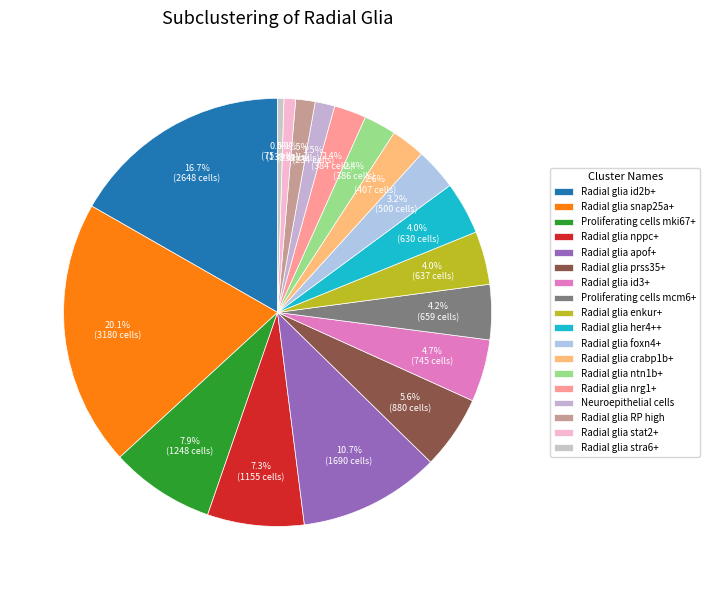

Is Radial glia nppc+ the majority of the pie?

No